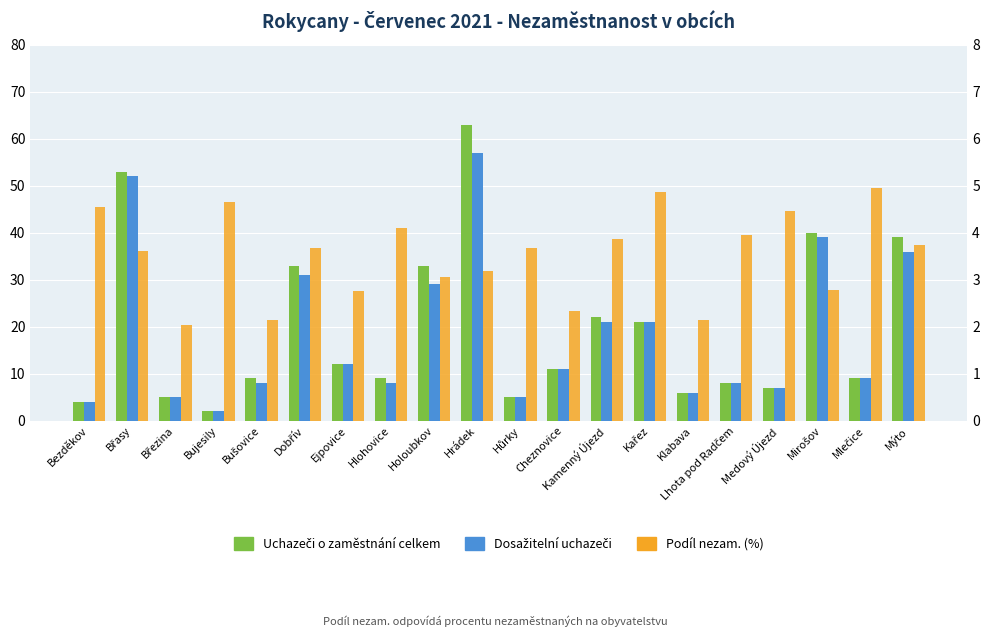

Reading left to right, transcribe all the data shown in this chart.

Uchazeči o zaměstnání celkem: Bezděkov=4.0	Břasy=53.0	Březina=5.0	Bujesily=2.0	Bušovice=9.0	Dobřív=33.0	Ejpovice=12.0	Hlohovice=9.0	Holoubkov=33.0	Hrádek=63.0	Hůrky=5.0	Cheznovice=11.0	Kamenný Újezd=22.0	Kařez=21.0	Klabava=6.0	Lhota pod Radčem=8.0	Medový Újezd=7.0	Mirošov=40.0	Mlečice=9.0	Mýto=39.0
Dosažitelní uchazeči: Bezděkov=4.0	Břasy=52.0	Březina=5.0	Bujesily=2.0	Bušovice=8.0	Dobřív=31.0	Ejpovice=12.0	Hlohovice=8.0	Holoubkov=29.0	Hrádek=57.0	Hůrky=5.0	Cheznovice=11.0	Kamenný Újezd=21.0	Kařez=21.0	Klabava=6.0	Lhota pod Radčem=8.0	Medový Újezd=7.0	Mirošov=39.0	Mlečice=9.0	Mýto=36.0
Podíl nezam. (%): Bezděkov=4.5	Břasy=3.6	Březina=2.0	Bujesily=4.7	Bušovice=2.1	Dobřív=3.7	Ejpovice=2.8	Hlohovice=4.1	Holoubkov=3.1	Hrádek=3.2	Hůrky=3.7	Cheznovice=2.3	Kamenný Újezd=3.9	Kařez=4.9	Klabava=2.1	Lhota pod Radčem=4.0	Medový Újezd=4.5	Mirošov=2.8	Mlečice=4.9	Mýto=3.7